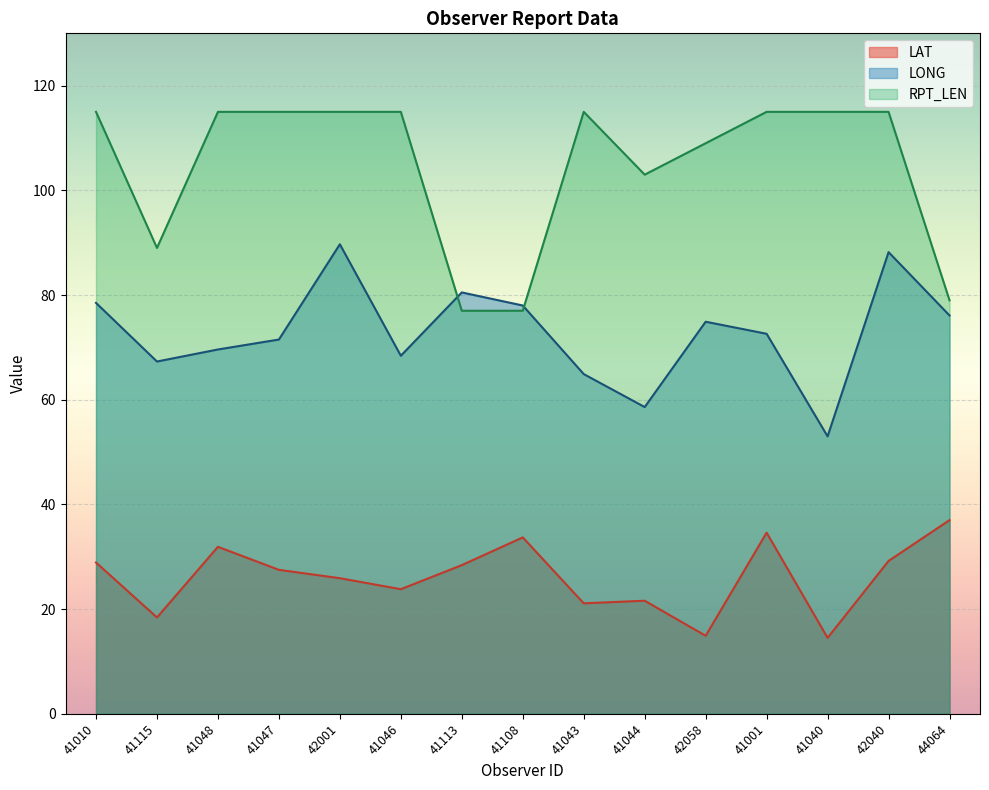

List the series in order of their overall mean, highest first.

RPT_LEN, LONG, LAT